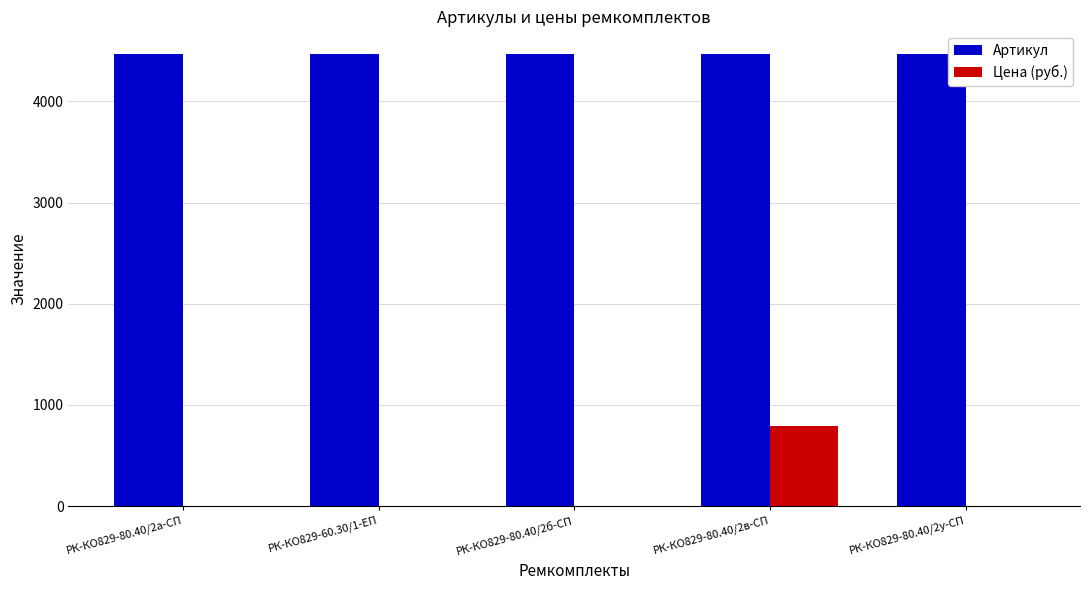

What are all the series names shown in the legend?

Артикул, Цена (руб.)